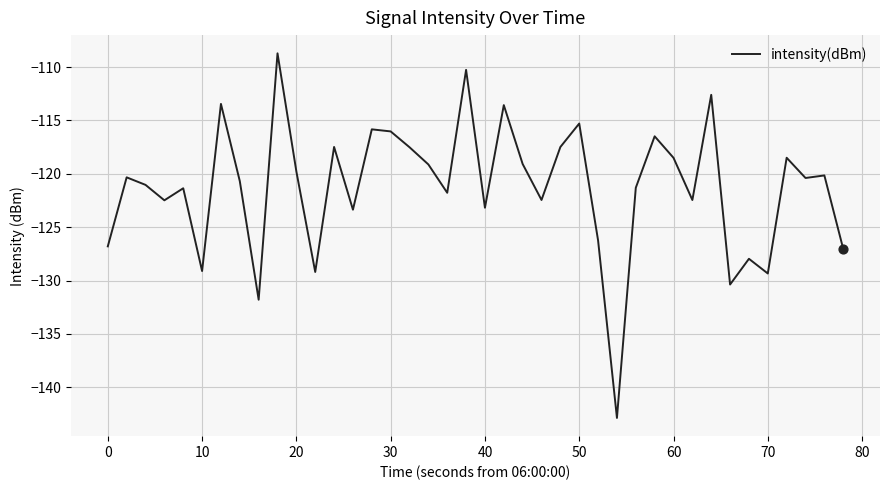

What is the smallest value displayed?

-142.9